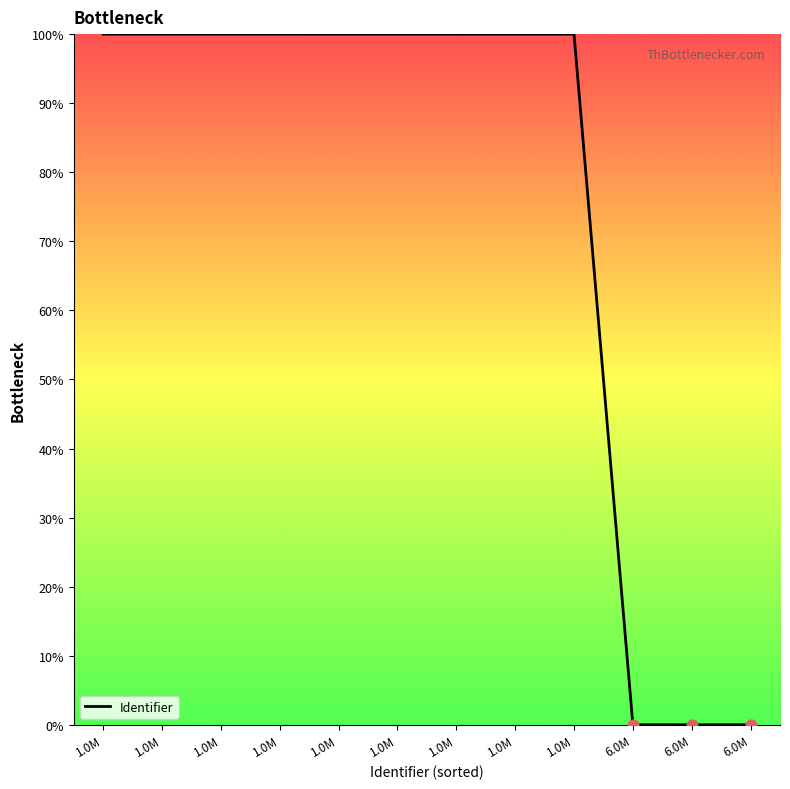

Between 1.0M and 6.0M, which is larger?

1.0M